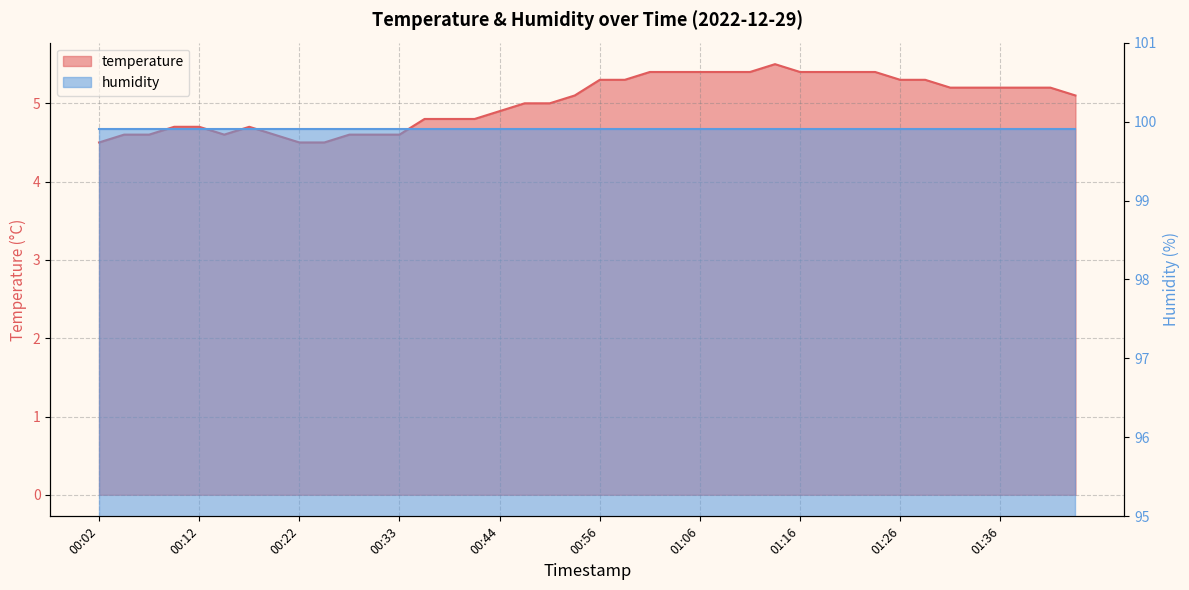

Which category has the lowest value across all series?

00:02